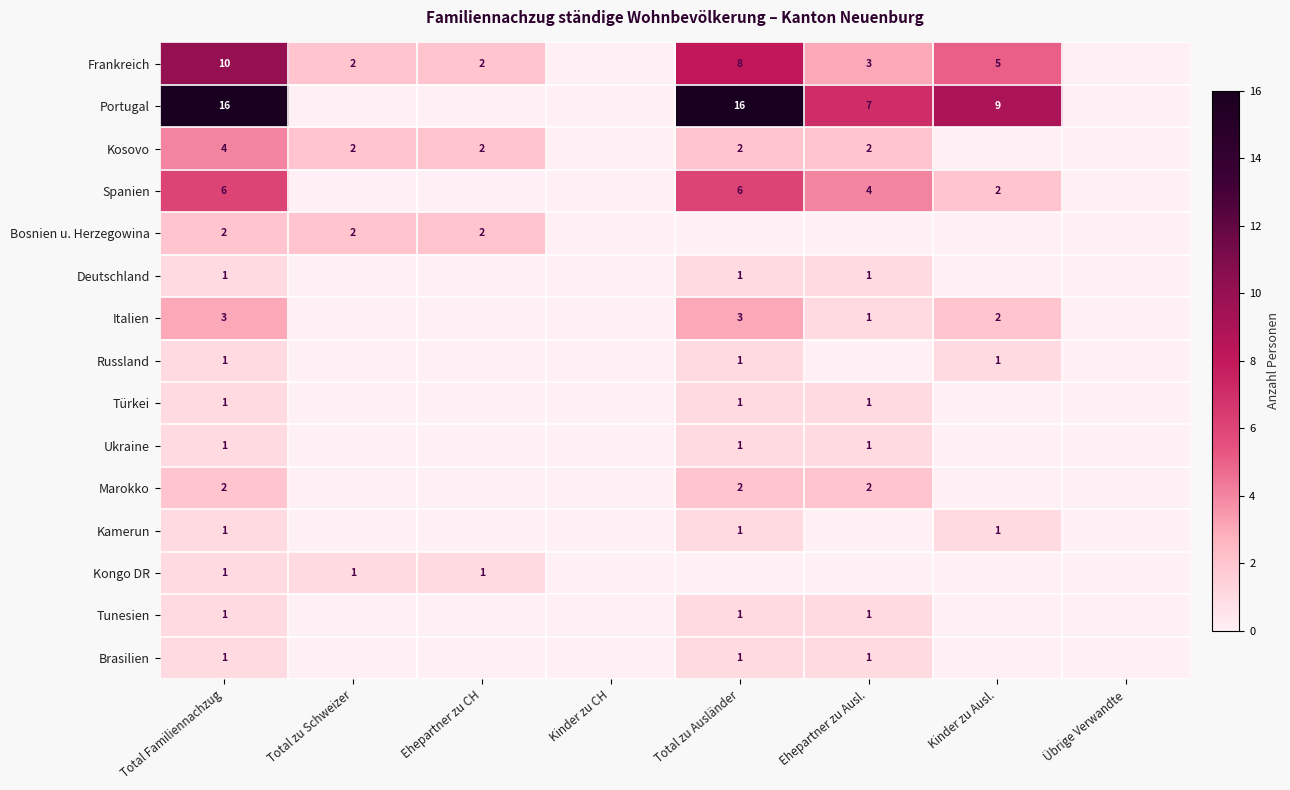

True or false: Russland has a value of 2 at Total zu Ausländer.

False